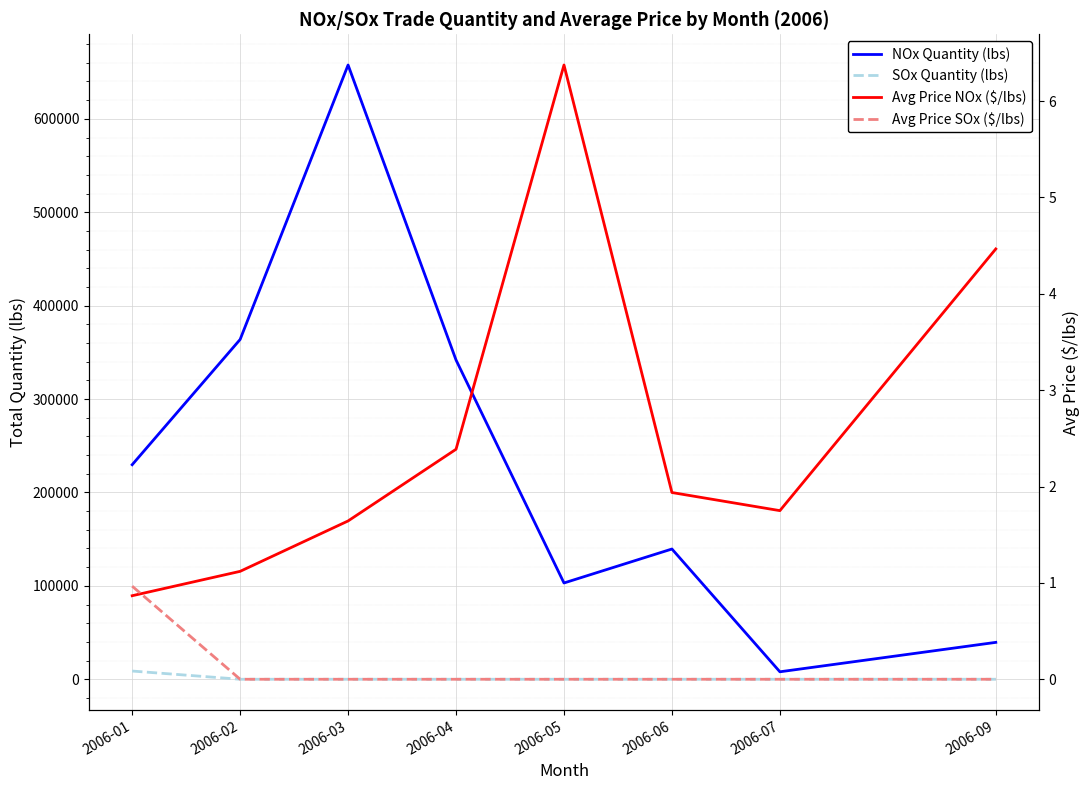

Reading left to right, what are all the values shown in this chart?

NOx Quantity (lbs): 2006-01=229690.0	2006-02=363800.0	2006-03=657632.0	2006-04=341808.0	2006-05=103081.0	2006-06=139450.0	2006-07=8000.0	2006-09=39500.0
SOx Quantity (lbs): 2006-01=8800.0	2006-02=0.0	2006-03=0.0	2006-04=0.0	2006-05=0.0	2006-06=0.0	2006-07=0.0	2006-09=0.0
Avg Price NOx ($/lbs): 2006-01=0.9	2006-02=1.1	2006-03=1.6	2006-04=2.4	2006-05=6.4	2006-06=1.9	2006-07=1.8	2006-09=4.5
Avg Price SOx ($/lbs): 2006-01=1.0	2006-02=0.0	2006-03=0.0	2006-04=0.0	2006-05=0.0	2006-06=0.0	2006-07=0.0	2006-09=0.0